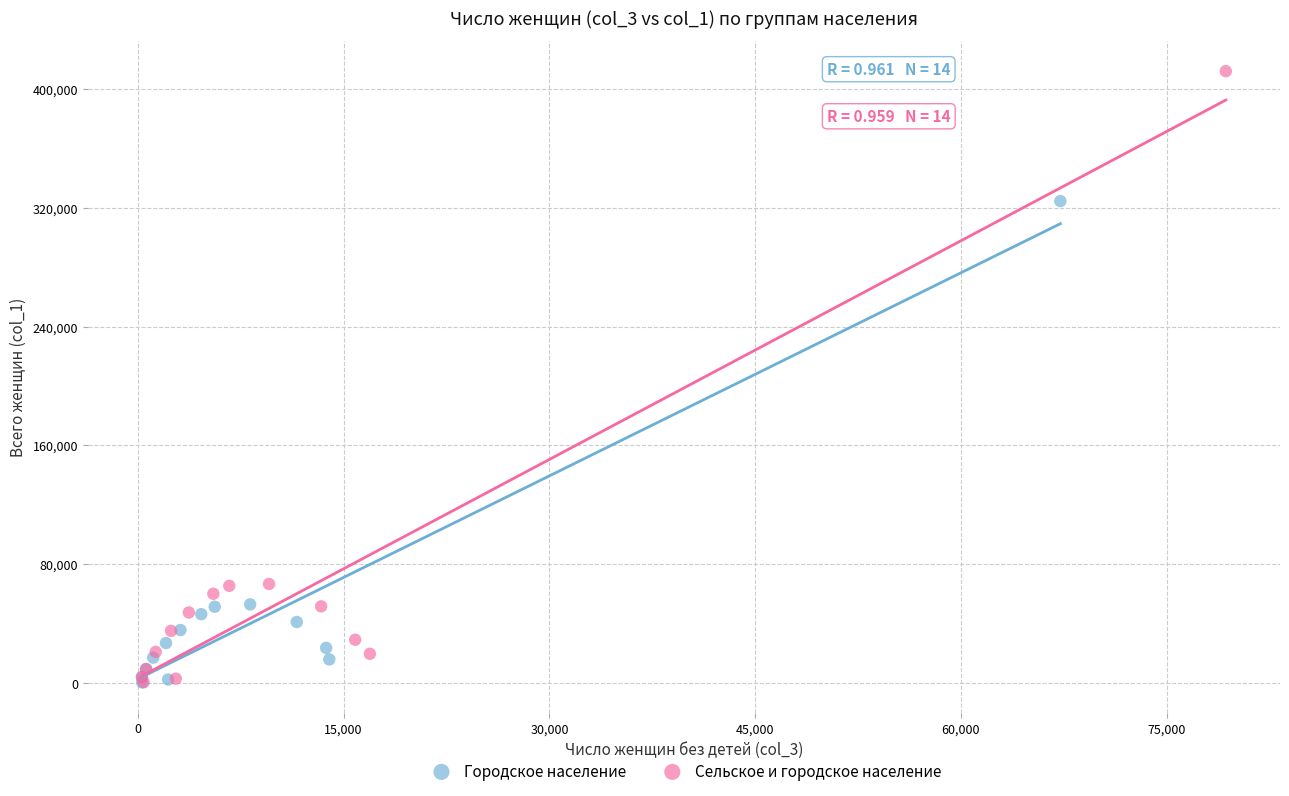

Which series has the widest spread of Y values?

Сельское и городское население